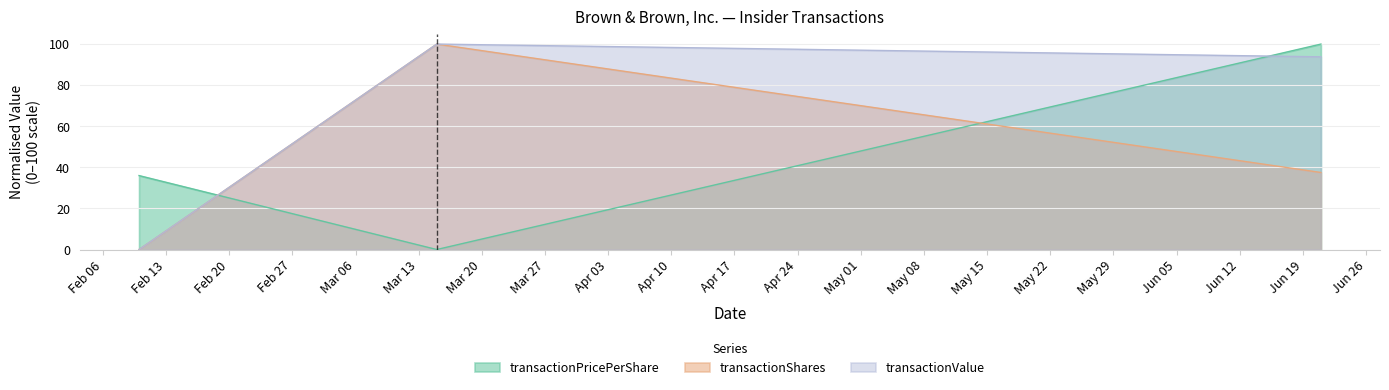

Reading right to left, list all the values displayed in this chart.

transactionPricePerShare: 100.0	0.0	36.0
transactionShares: 37.5	100.0	0.0
transactionValue: 93.8	100.0	0.0